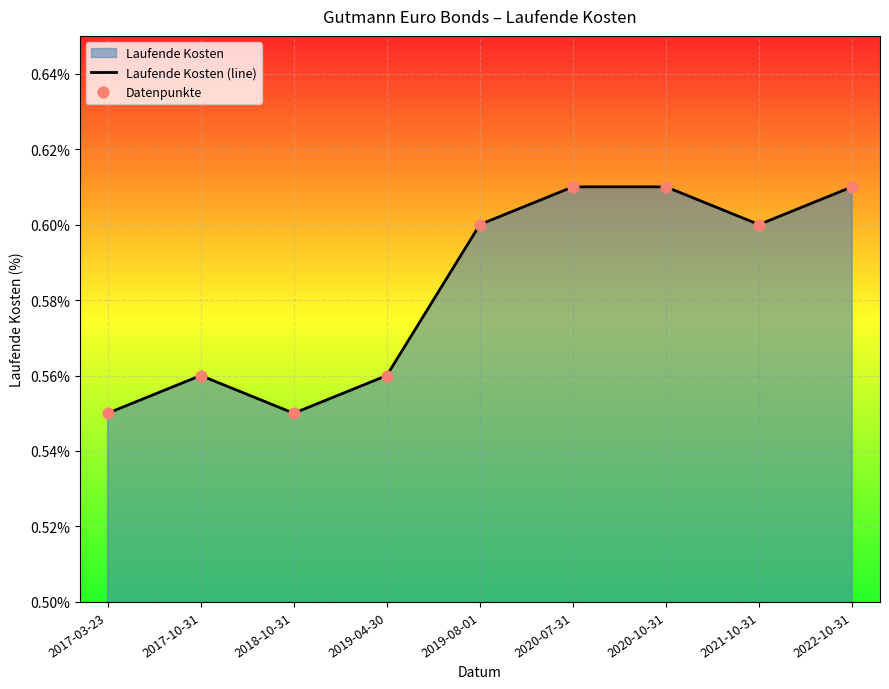

Is the value of Datenpunkte at 2017-10-31 greater than the value of Laufende Kosten (line) at 2019-08-01?

No